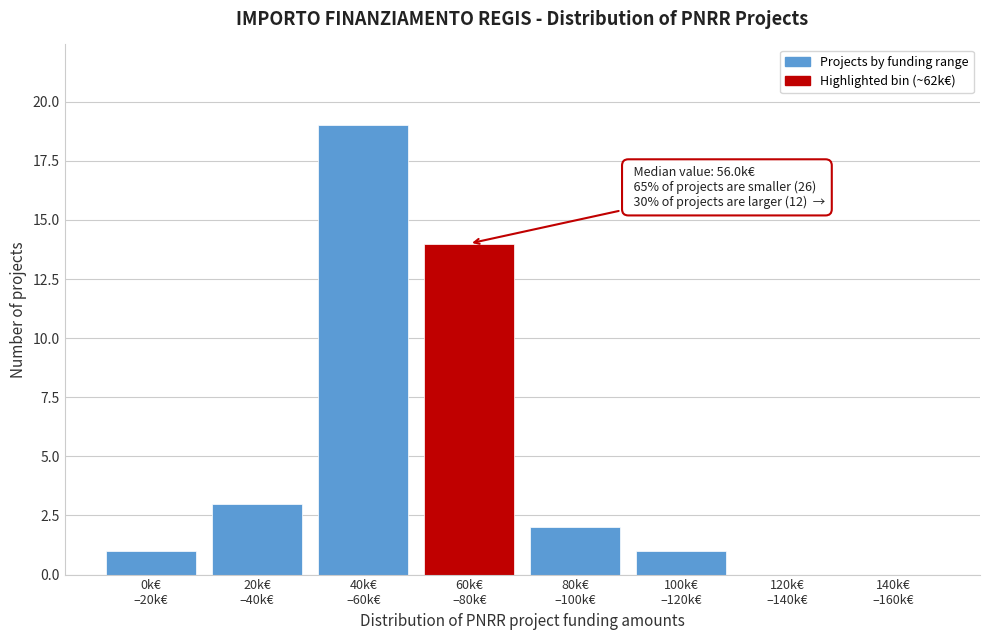

What is the maximum value shown in the chart?

19